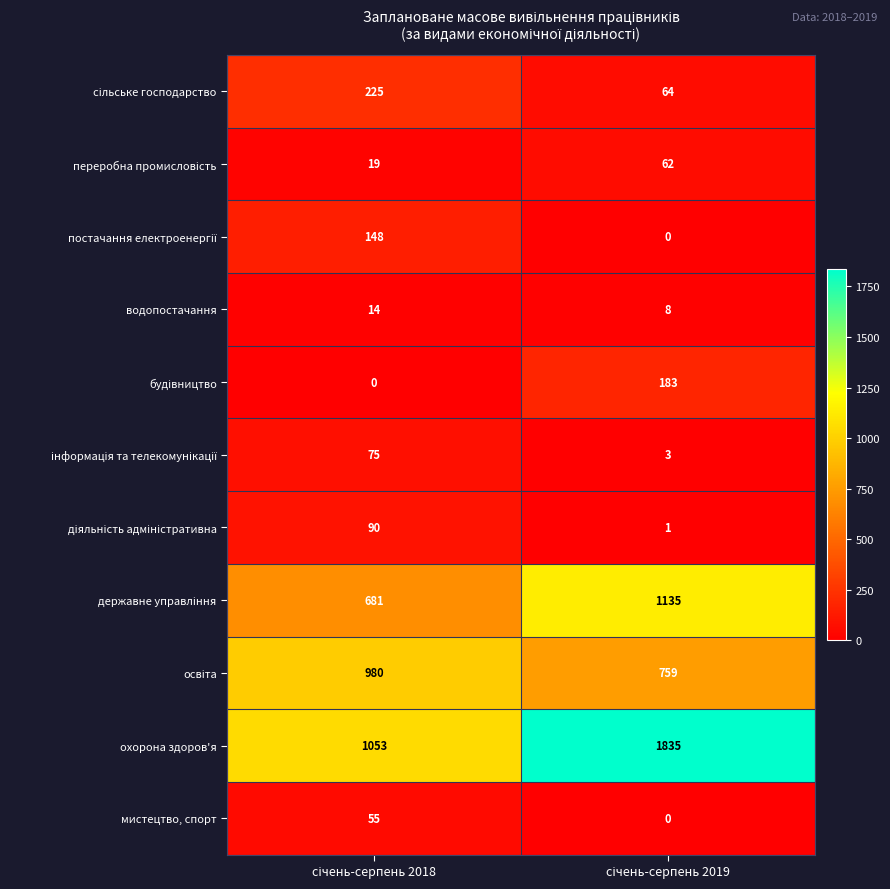

What is the lowest value of the охорона здоров'я series?

1053